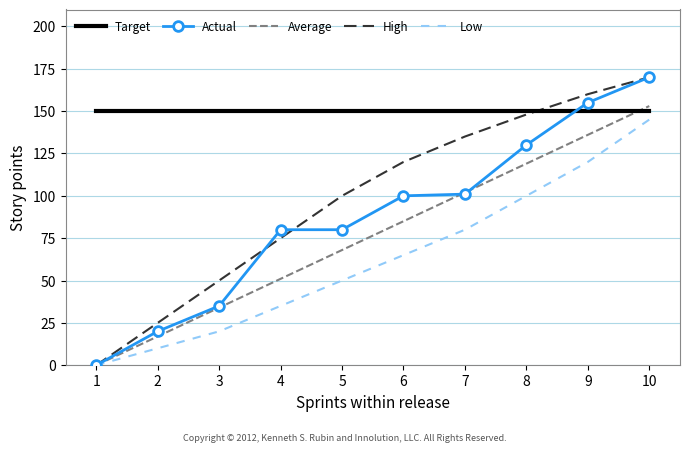

The High series shows 87 at 3. True or false?

False